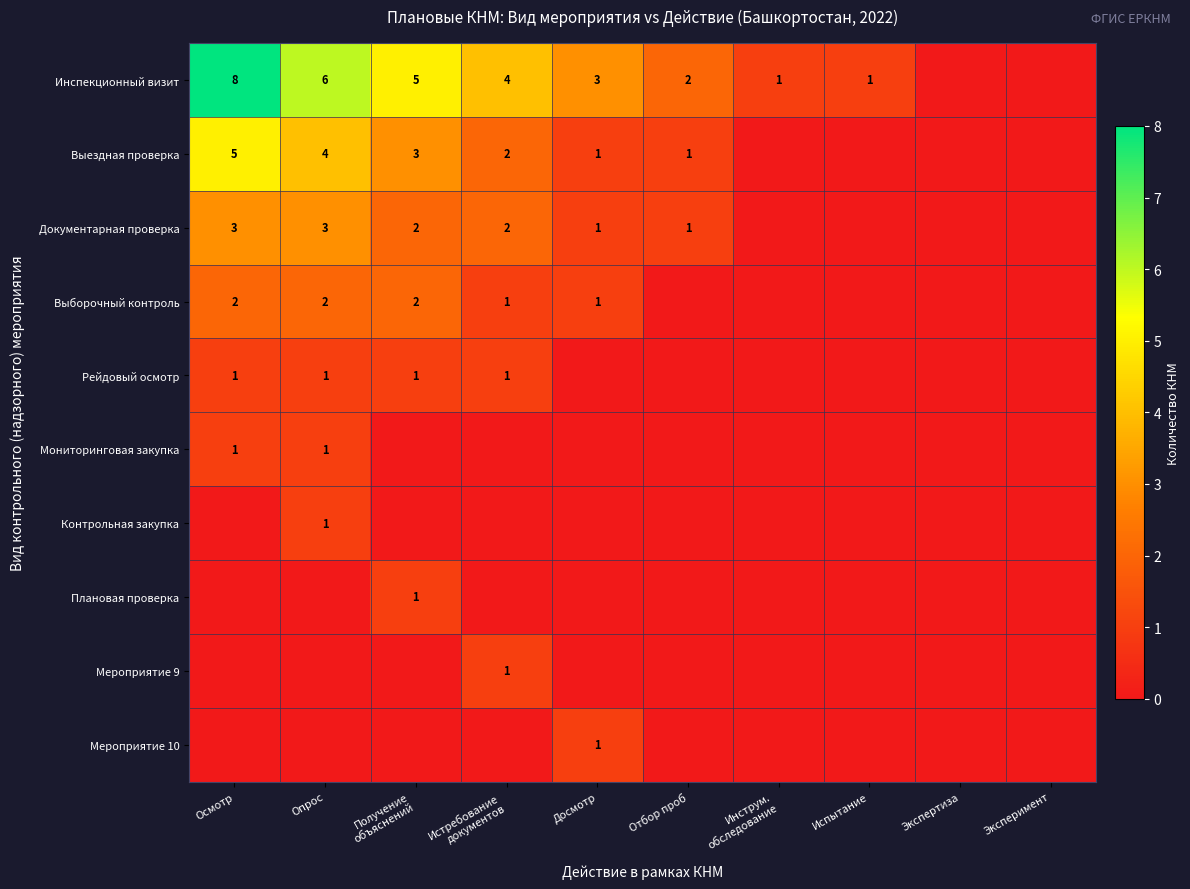

Is the value of Мероприятие 10 at Досмотр greater than the value of Инспекционный визит at Отбор проб?

No